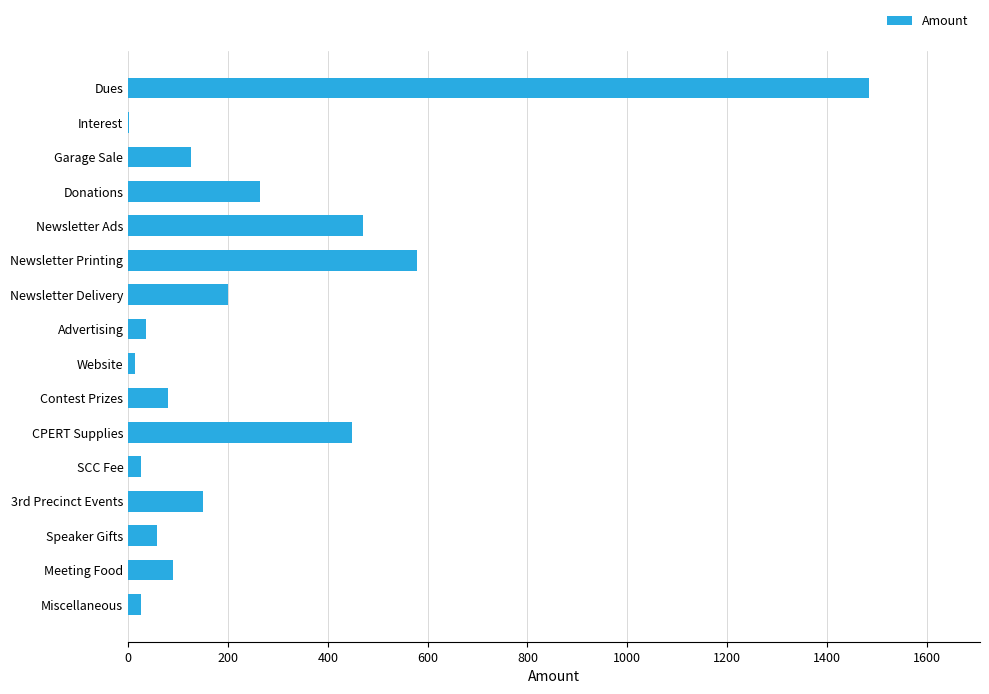

What is the ratio of the value at Donations to the value at 3rd Precinct Events?

1.8